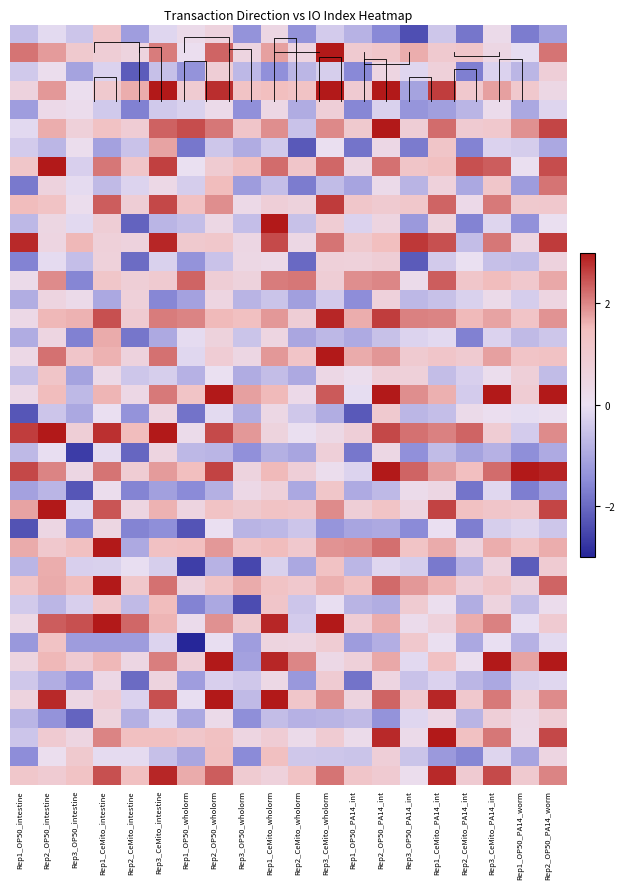

What is the total value across all series at Rep1_CeMito_wholorm?

38.0